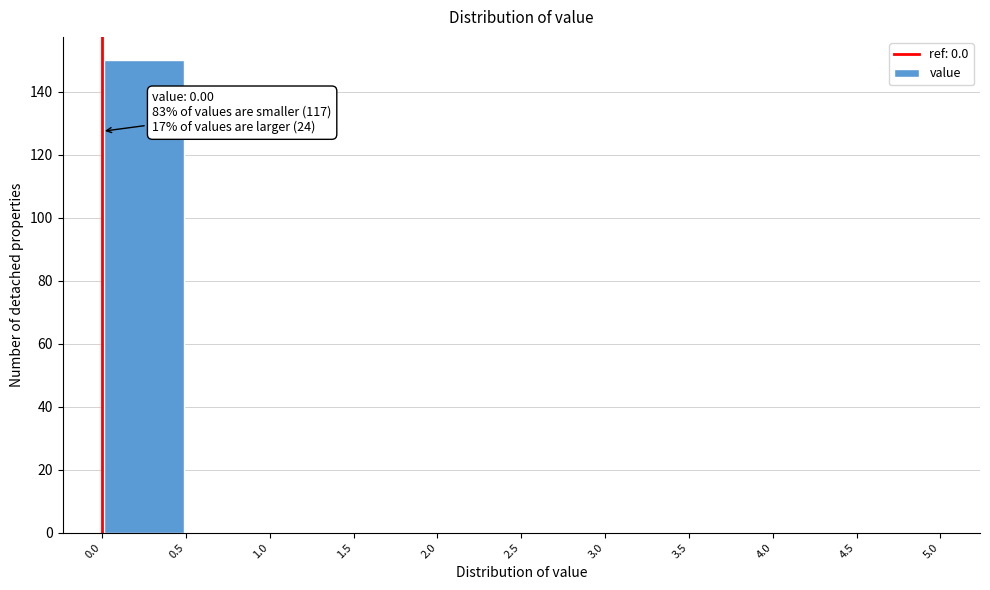

Over which range of the x-axis is the bar tallest?

0.0 to 0.5